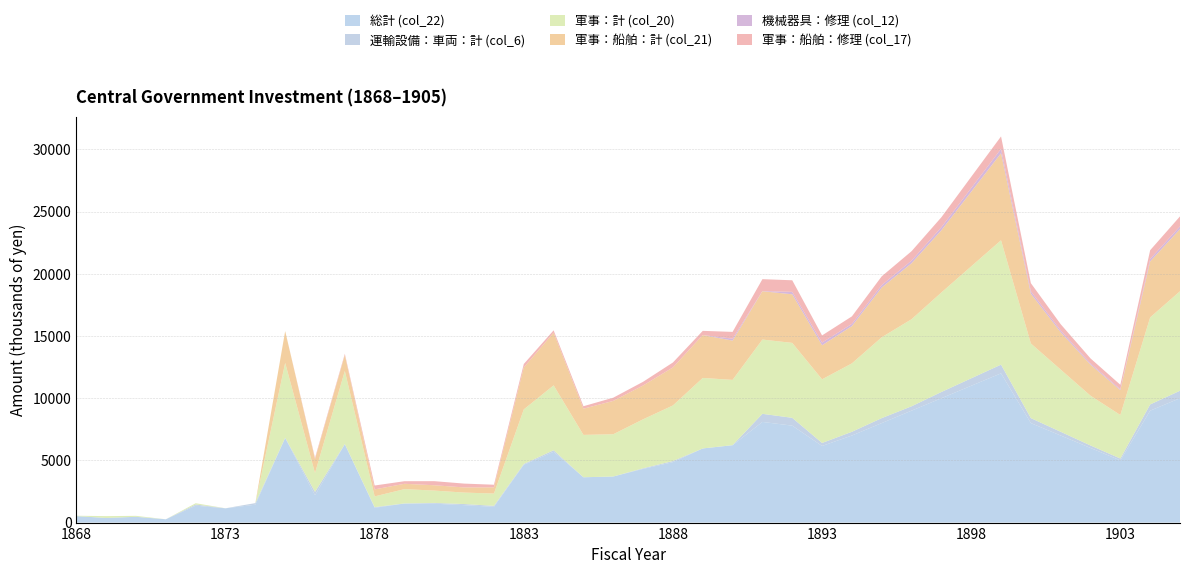

Reading left to right, what are all the values shown in this chart?

総計 (col_22): 1868=520	1869=373	1870=465	1871=265	1872=1358	1873=1147	1874=1439	1875=6796	1876=2198	1877=6298	1878=1191	1879=1532	1880=1519	1881=1401	1882=1267	1883=4646	1884=5694	1885=3644	1886=3706	1887=4317	1888=4859	1889=5961	1890=6220	1891=8094	1892=7794	1893=6161	1894=7000	1895=8000	1896=9000	1897=10000	1898=11000	1899=12000	1900=8000	1901=7000	1902=6000	1903=5000	1904=9000	1905=10000
運輸設備：車両：計 (col_6): 1868=0	1869=0	1870=0	1871=0	1872=96	1873=0	1874=127	1875=30	1876=269	1877=22	1878=52	1879=9	1880=61	1881=90	1882=79	1883=67	1884=122	1885=0	1886=0	1887=51	1888=91	1889=0	1890=7	1891=650	1892=629	1893=241	1894=300	1895=400	1896=350	1897=500	1898=600	1899=700	1900=400	1901=300	1902=200	1903=150	1904=500	1905=600
軍事：計 (col_20): 1868=30	1869=147	1870=76	1871=0	1872=102	1873=2	1874=0	1875=6011	1876=1515	1877=5868	1878=862	1879=1149	1880=993	1881=921	1882=988	1883=4386	1884=5217	1885=3406	1886=3397	1887=3936	1888=4469	1889=5669	1890=5246	1891=5973	1892=6024	1893=5117	1894=5500	1895=6500	1896=7000	1897=8000	1898=9000	1899=10000	1900=6000	1901=5000	1902=4000	1903=3500	1904=7000	1905=8000
軍事：船舶：計 (col_21): 1868=0	1869=0	1870=0	1871=0	1872=0	1873=0	1874=0	1875=2562	1876=1118	1877=1280	1878=564	1879=430	1880=429	1881=415	1882=499	1883=3373	1884=4239	1885=2108	1886=2681	1887=2720	1888=3057	1889=3447	1890=3160	1891=3887	1892=3908	1893=2736	1894=3000	1895=4000	1896=4500	1897=5000	1898=6000	1899=7000	1900=4000	1901=3000	1902=2500	1903=2000	1904=4500	1905=5000
機械器具：修理 (col_12): 1868=0	1869=0	1870=0	1871=0	1872=0	1873=0	1874=0	1875=0	1876=0	1877=0	1878=0	1879=0	1880=0	1881=0	1882=0	1883=0	1884=0	1885=0	1886=0	1887=0	1888=0	1889=0	1890=158	1891=12	1892=196	1893=220	1894=180	1895=200	1896=220	1897=250	1898=300	1899=350	1900=200	1901=150	1902=100	1903=80	1904=200	1905=220
軍事：船舶：修理 (col_17): 1868=0	1869=0	1870=0	1871=0	1872=0	1873=0	1874=0	1875=0	1876=105	1877=100	1878=312	1879=207	1880=328	1881=308	1882=211	1883=279	1884=186	1885=199	1886=258	1887=297	1888=397	1889=339	1890=542	1891=956	1892=932	1893=573	1894=600	1895=700	1896=750	1897=800	1898=900	1899=1000	1900=650	1901=500	1902=400	1903=350	1904=700	1905=800